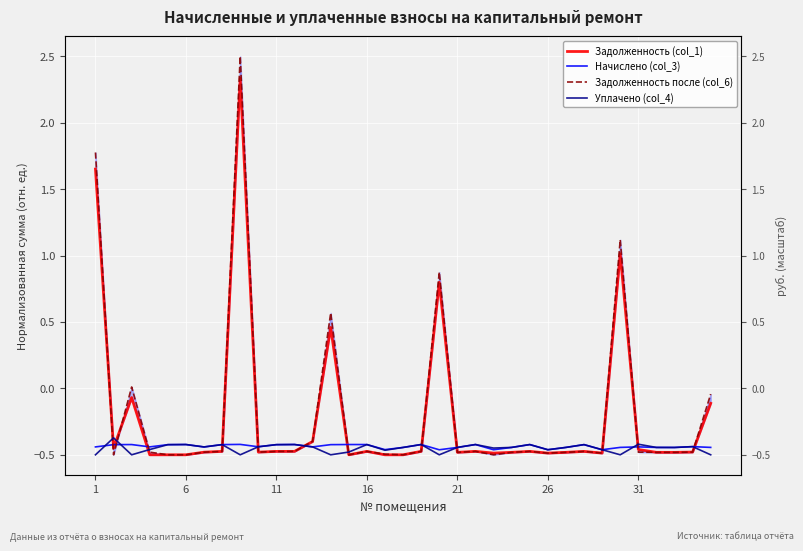

Which series has the widest spread of values?

Задолженность после (col_6)